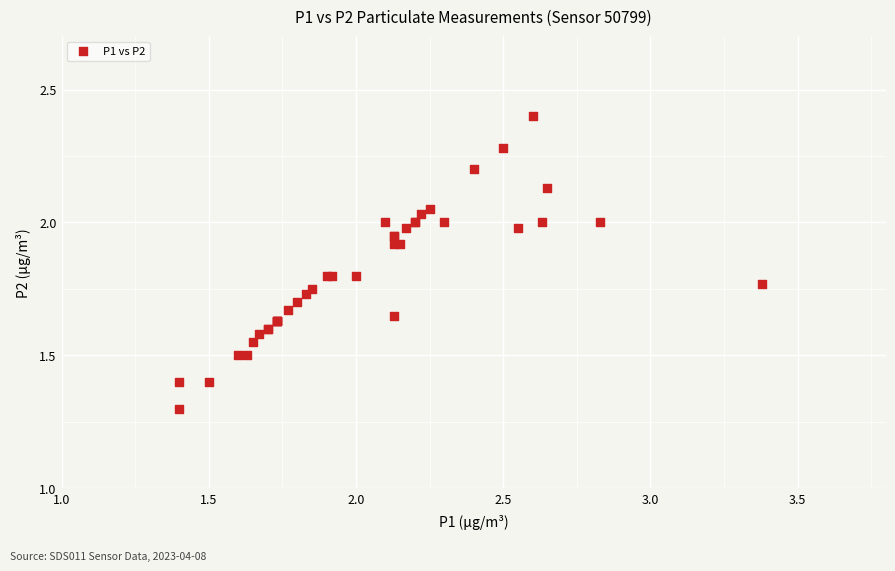

What Y value in the scatter plot is closest to 1?

1.3